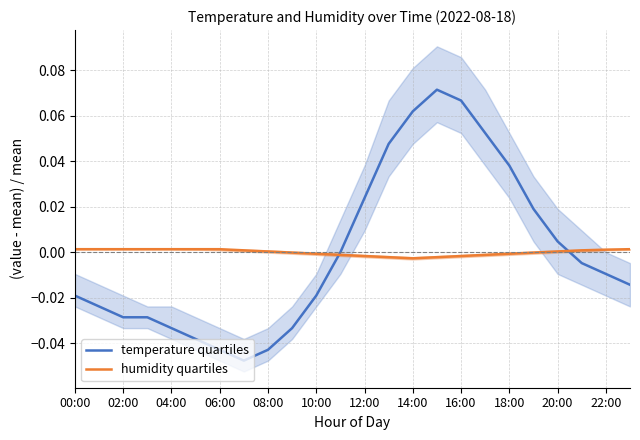

Does the chart display data point markers on the line(s)?

No